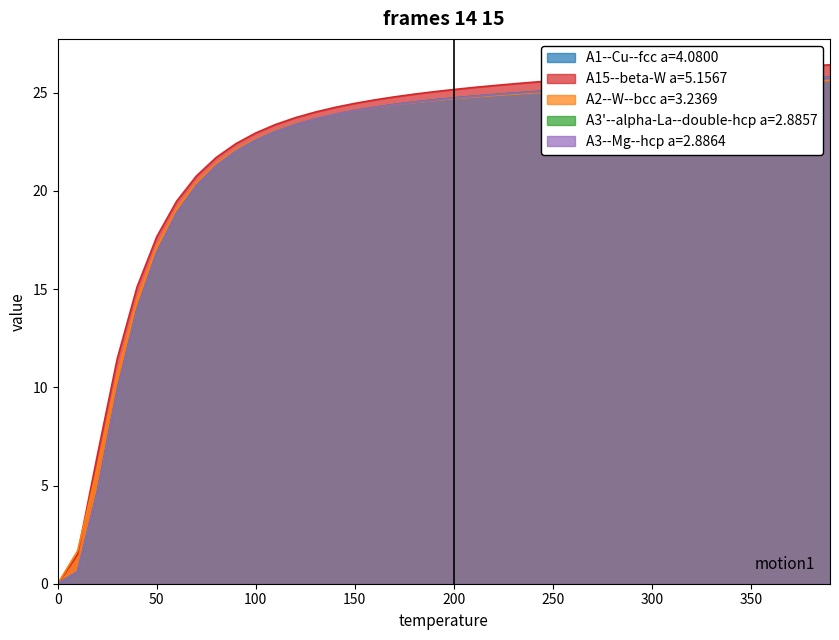

What is the total value across all series at 50?

85.4